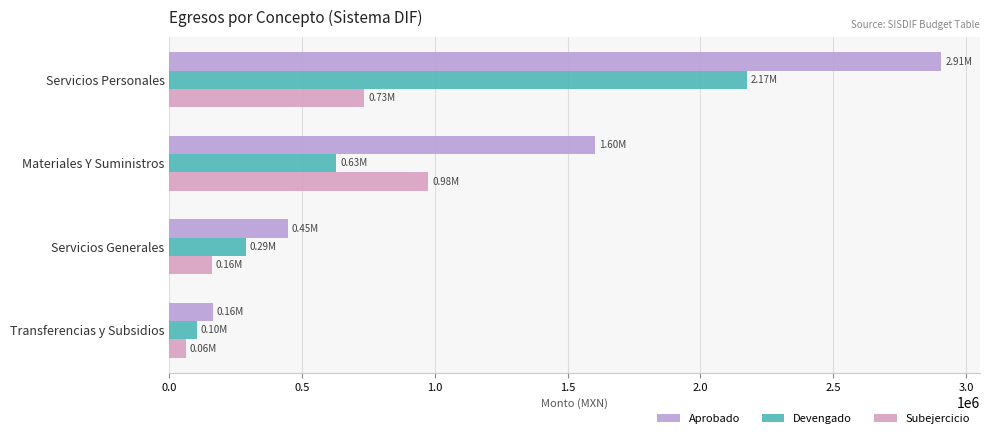

How many data points in Subejercicio are less than 733756?

2